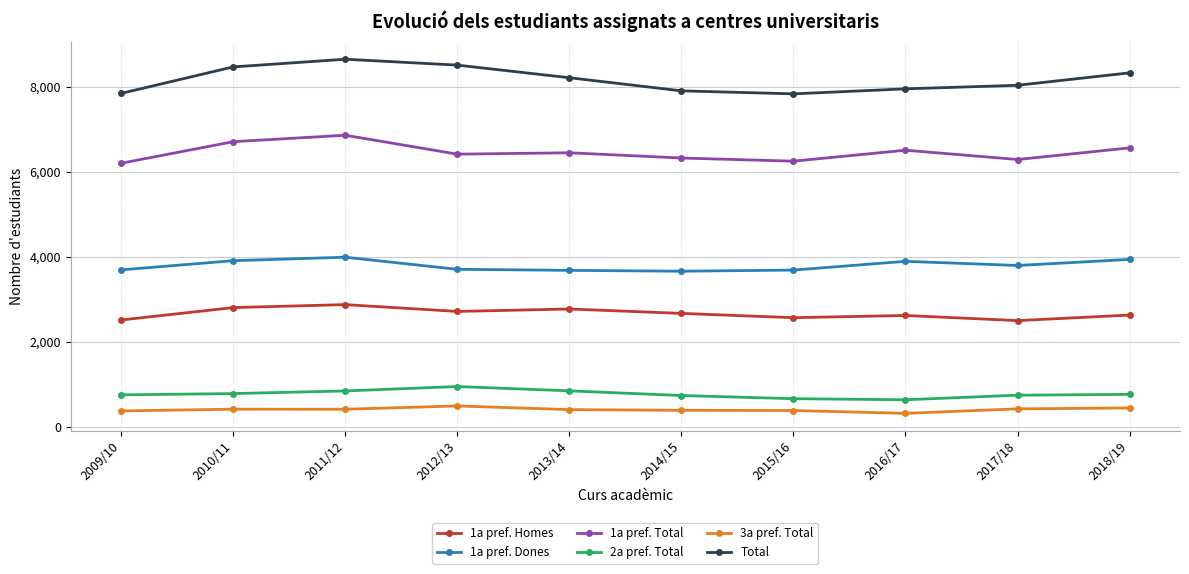

Which series changed the most between 2011/12 and 2012/13?

1a pref. Total